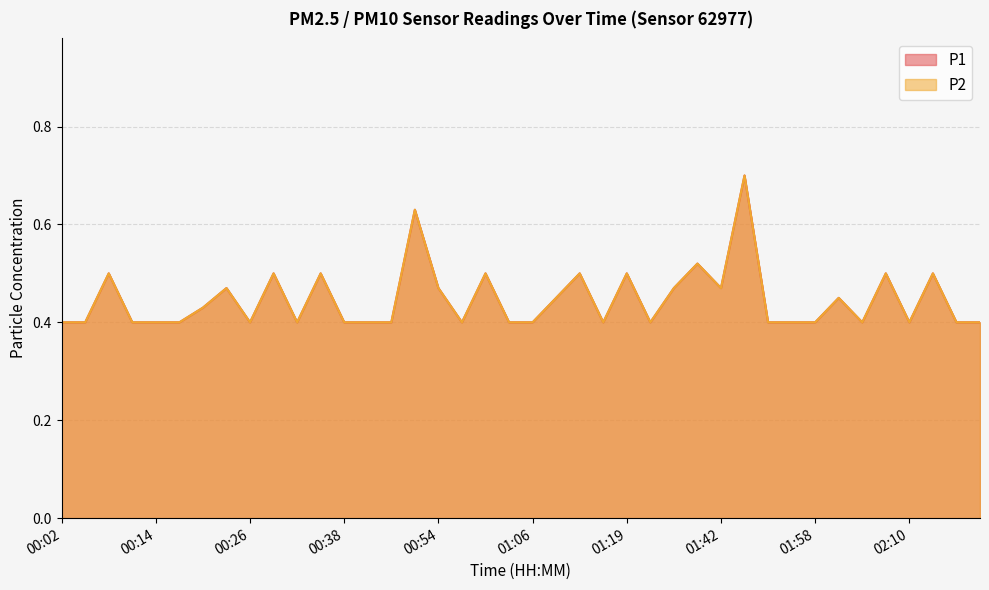

What is the difference between the second highest and second lowest values in the P1 series?

0.2